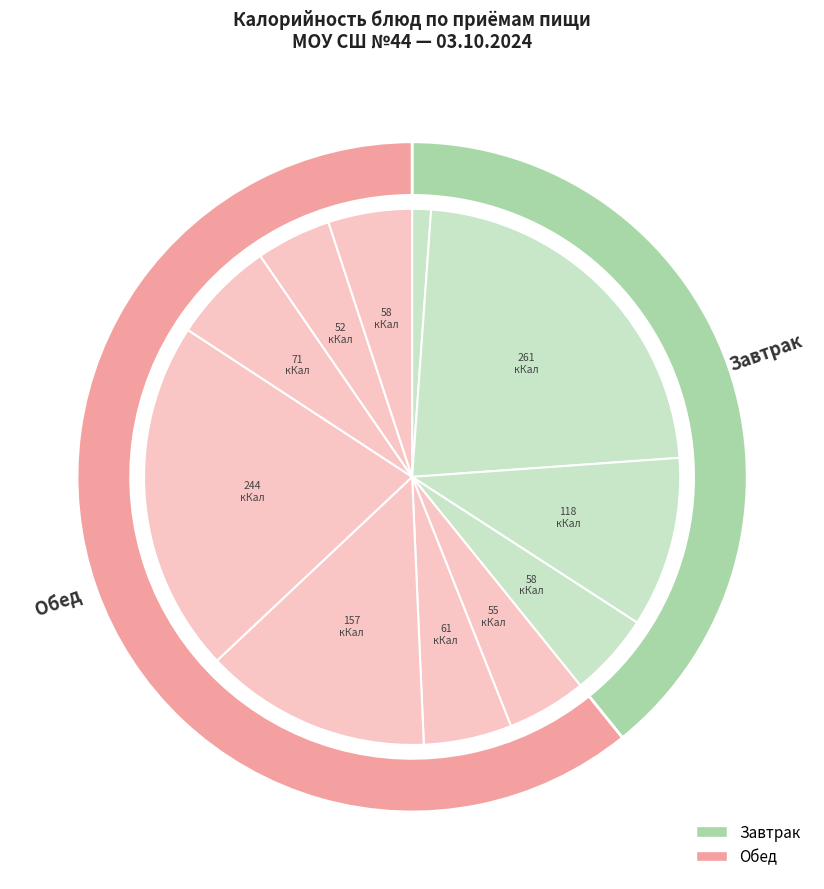

To the nearest percent, what is the difference between the largest and smallest slice percentages?

22%